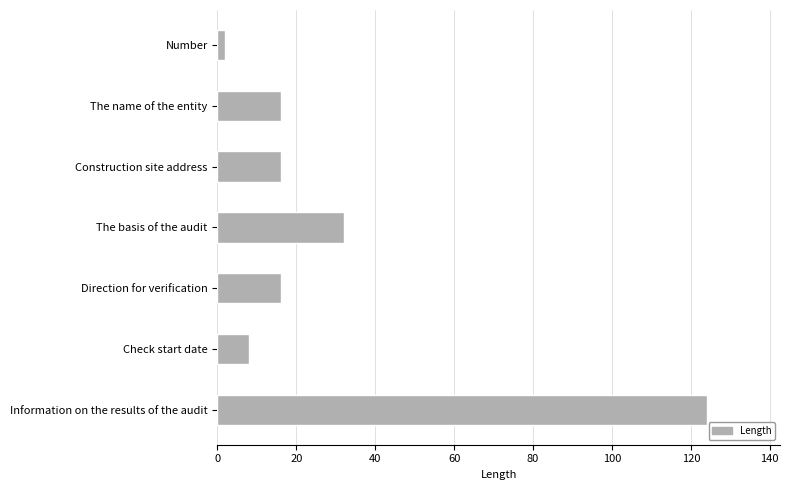

At which label is the value closest to 63?

The basis of the audit